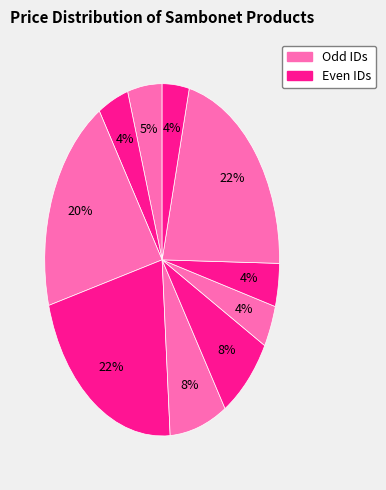

Count the number of slices in the pie.

10